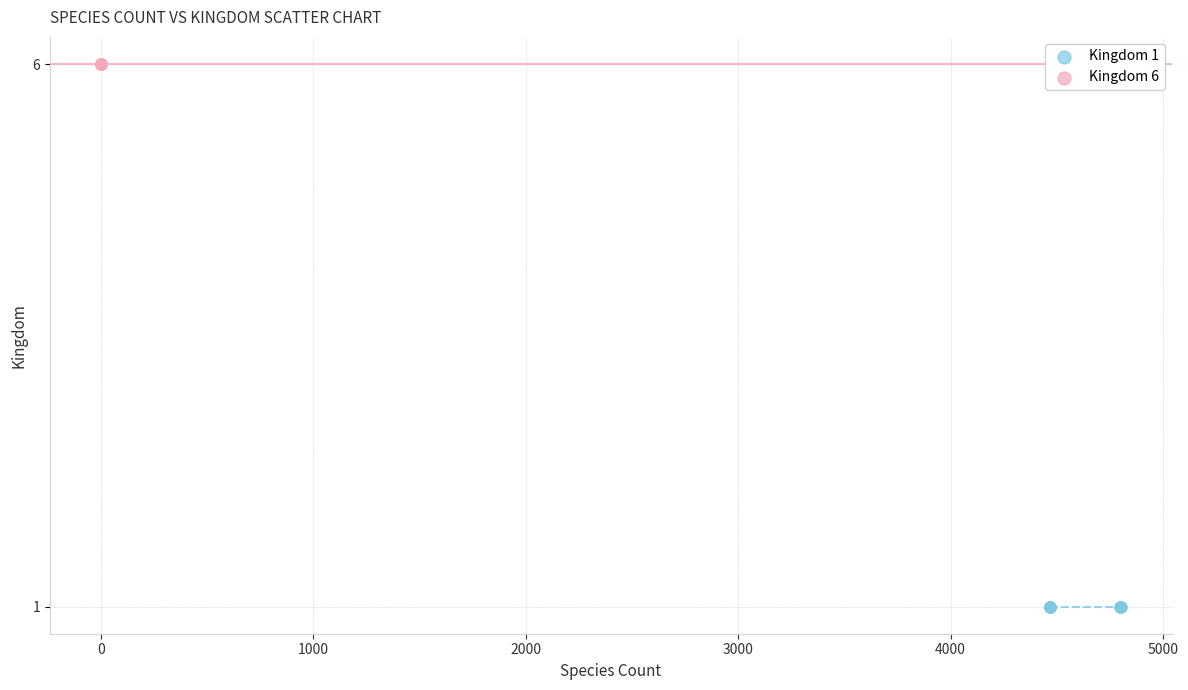

What are all the series names shown in the legend?

Kingdom 1, Kingdom 6